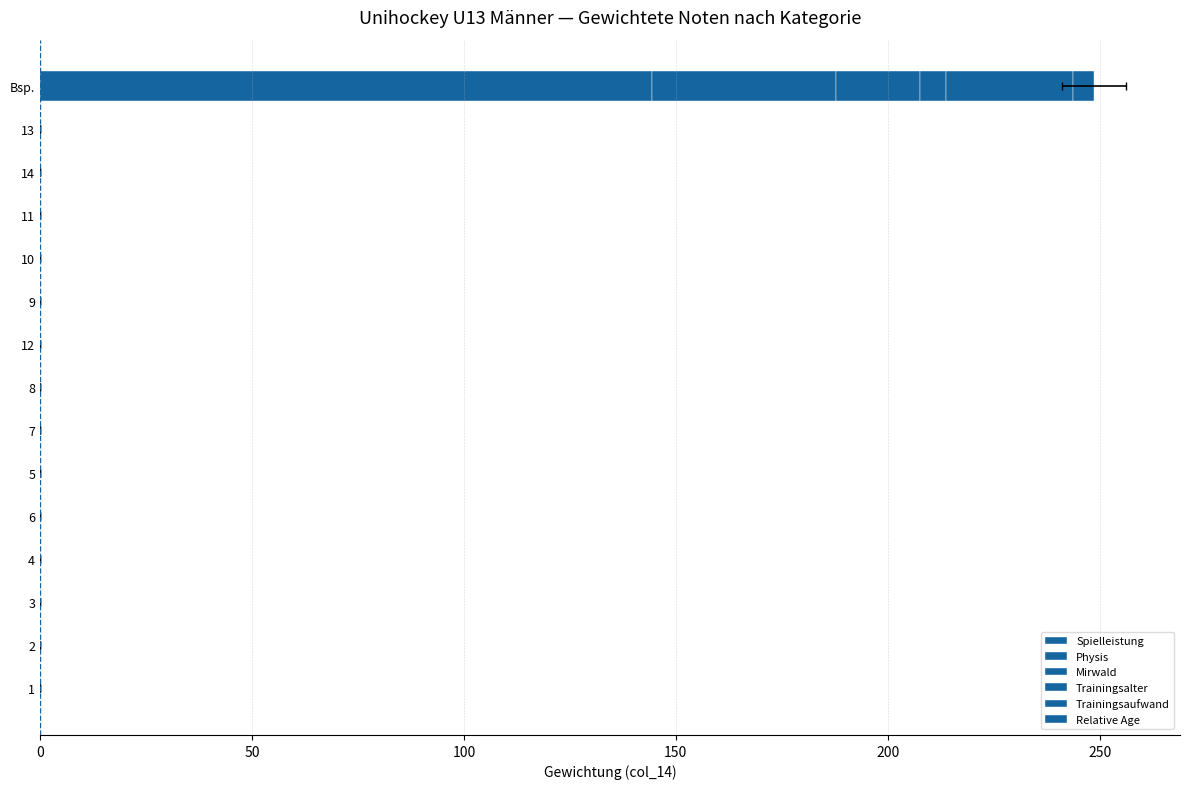

What is the label of the 11th bar from the left?

10